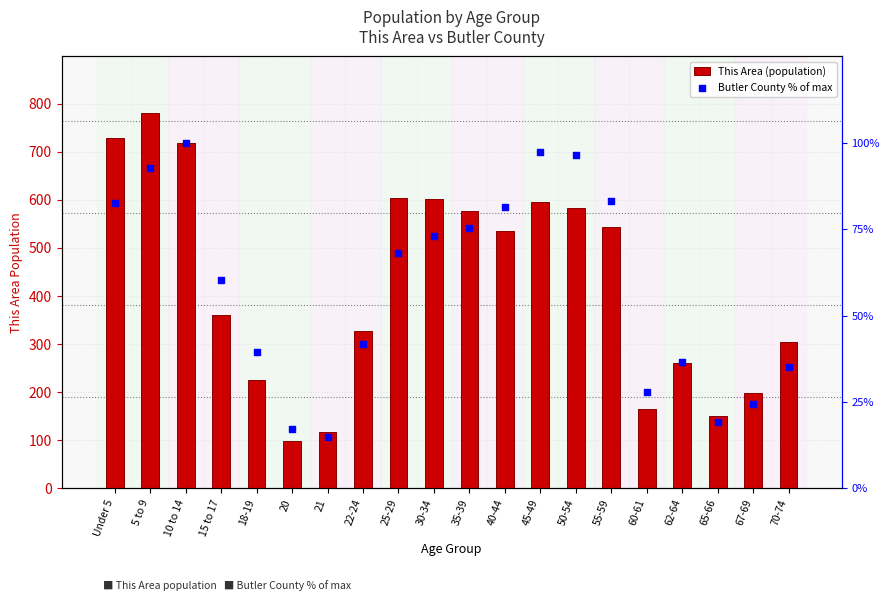

What are all the series names shown in the legend?

This Area (population), Butler County % of max